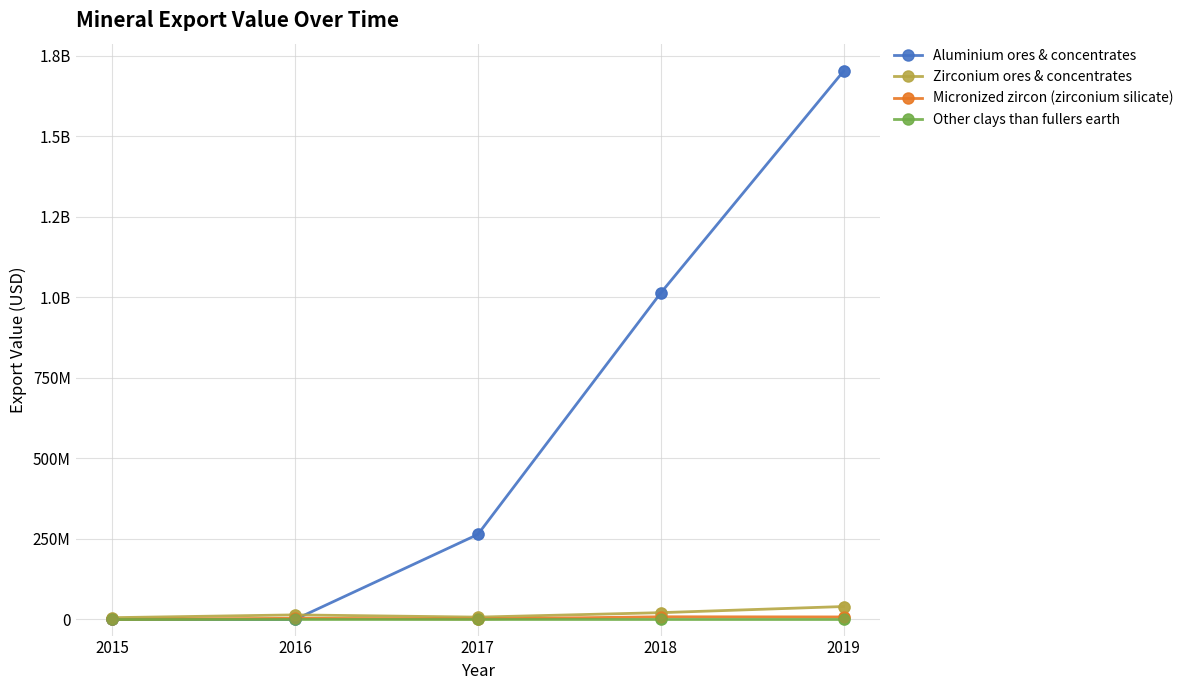

Which series has the largest total across all categories?

Aluminium ores & concentrates